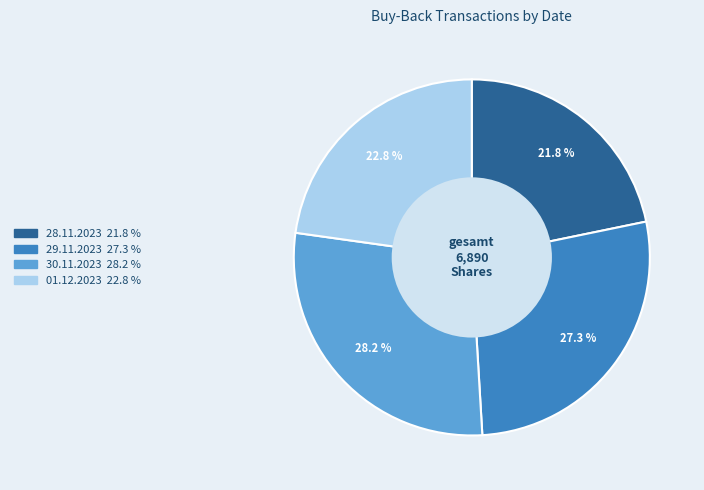

What portion of the pie excludes 01.12.2023?

77.2%